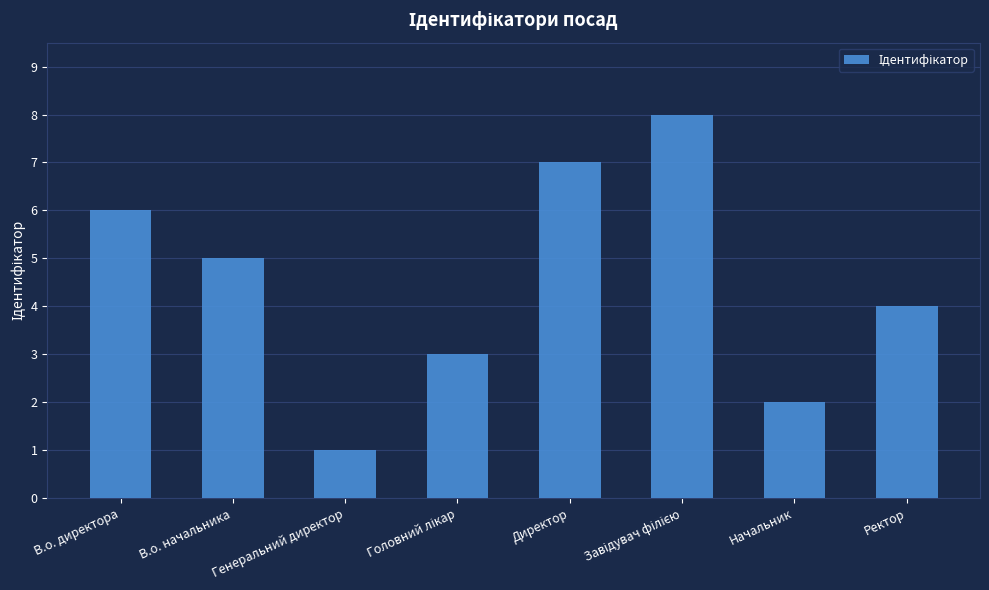

At which label does the data first exceed 5?

В.о. директора